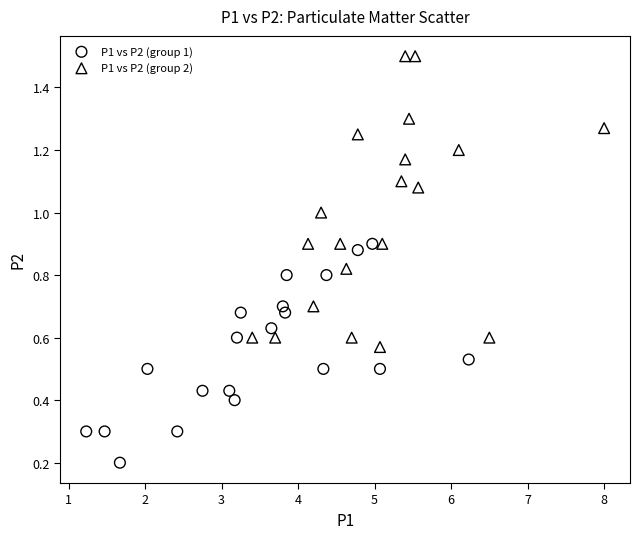

Which series has the largest Y range (max minus min)?

P1 vs P2 (group 2)